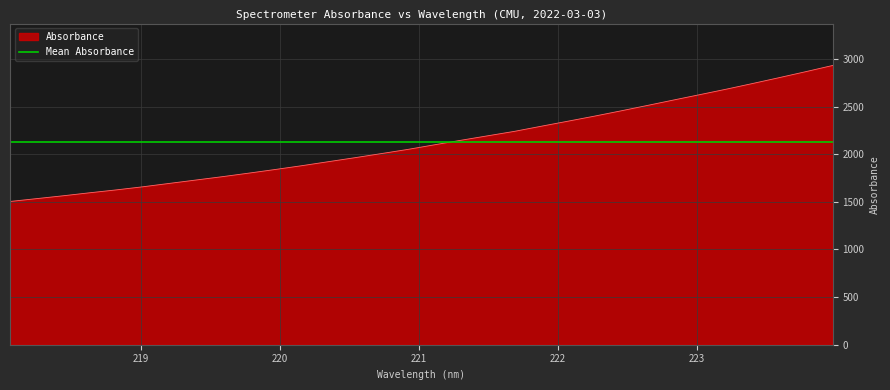

True or false: the data has more than 0 interior local peaks.

False